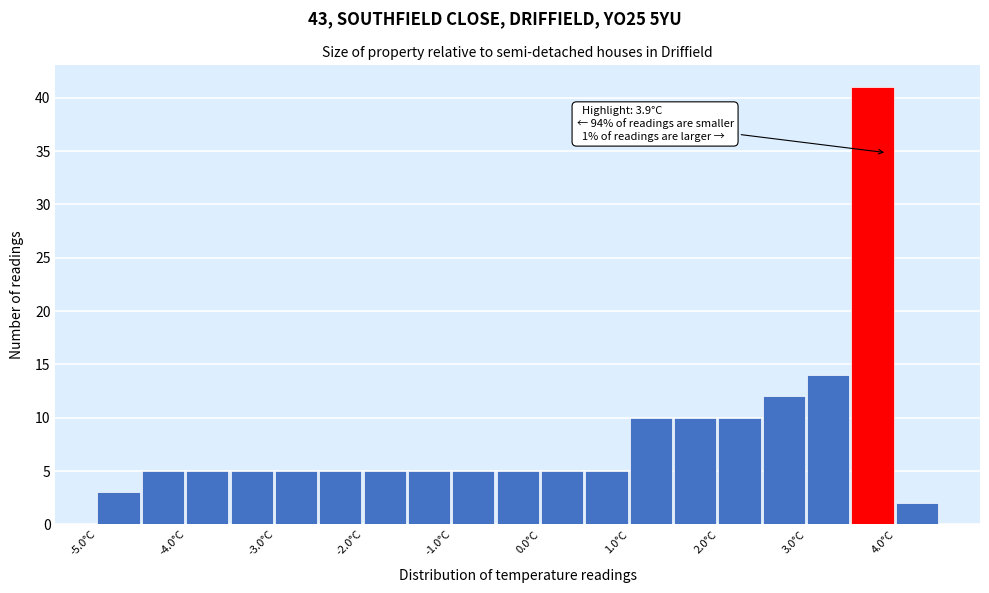

Which range on the x-axis has the tallest bar?

3.5 to 4.0